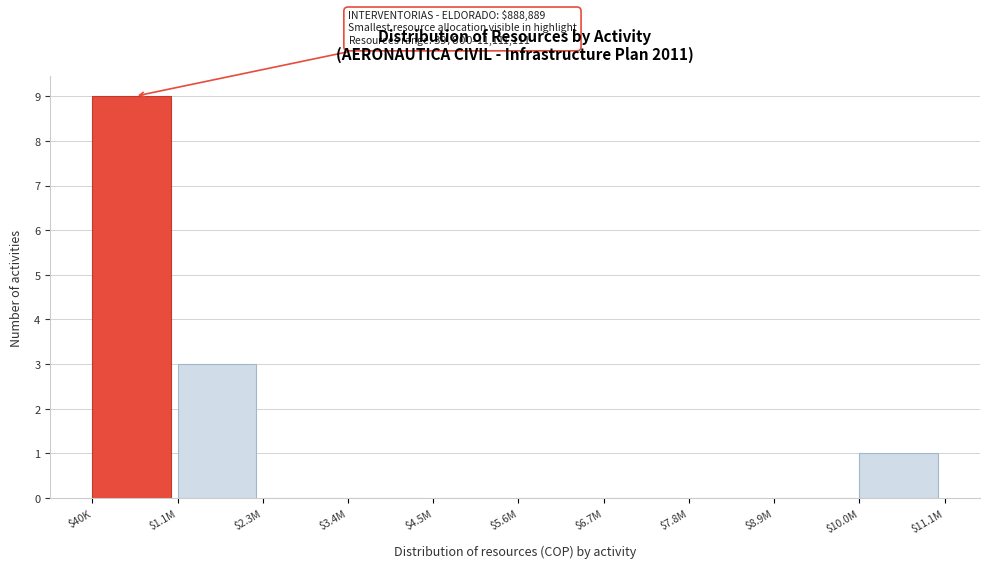

At which label is the value closest to 4?

$1.1M